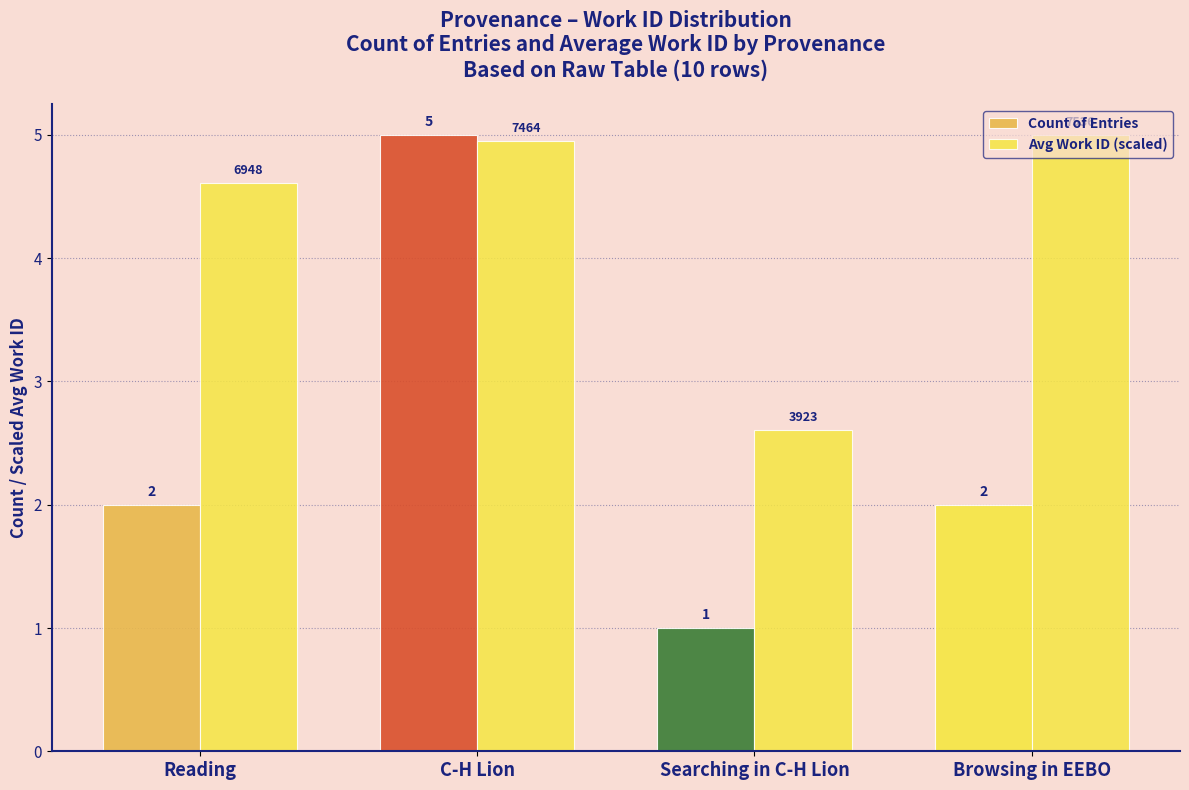

Is it true that Count of Entries equals 3.1 at Reading?

False